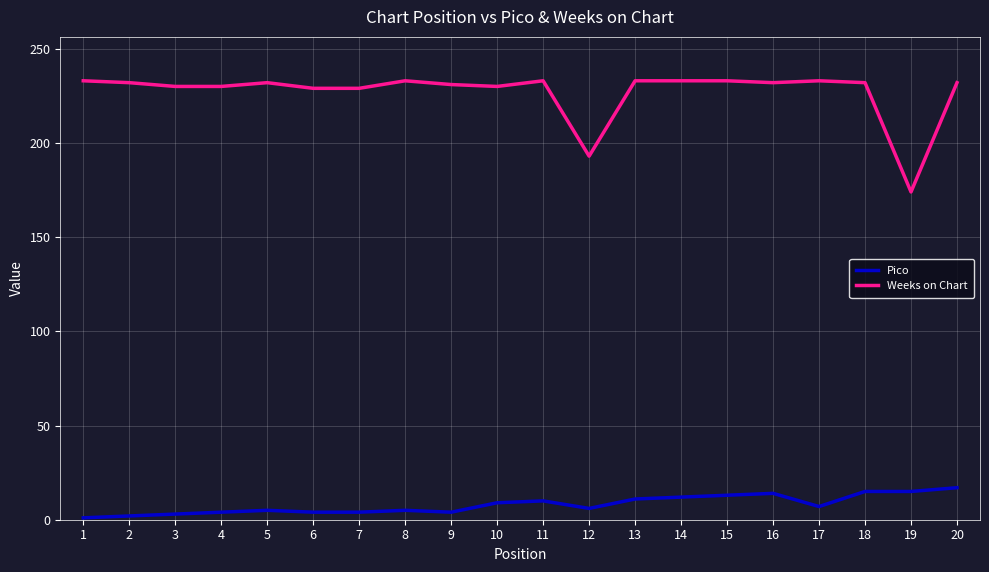

True or false: Weeks on Chart has more than 0 interior local peaks.

True